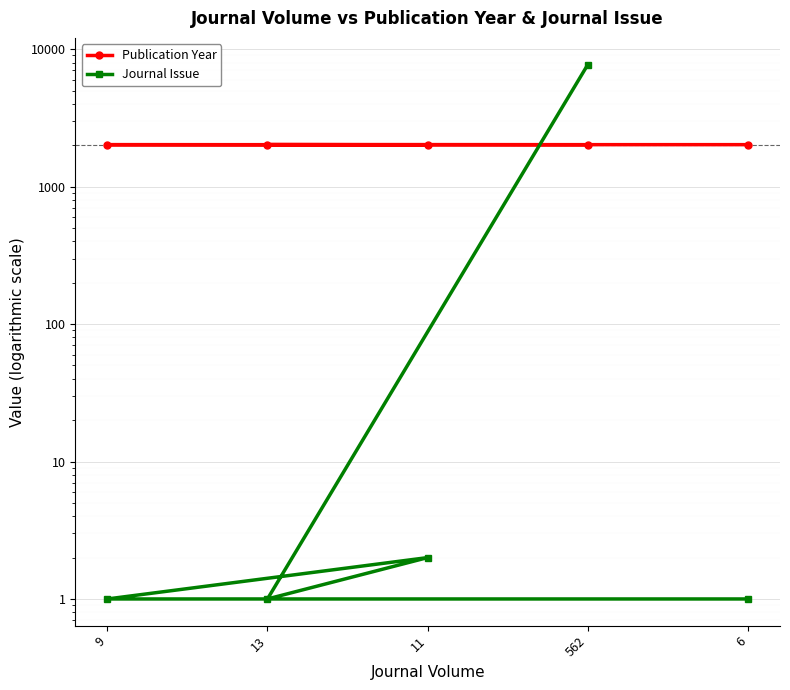

Which category has the highest value across all series?

562